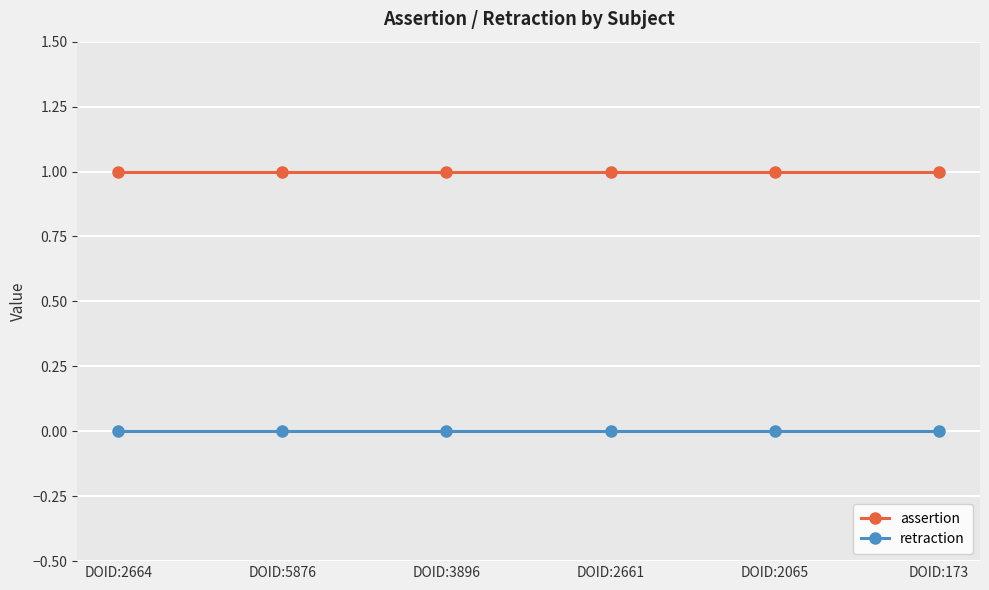

True or false: assertion has a value of 0 at DOID:5876.

False